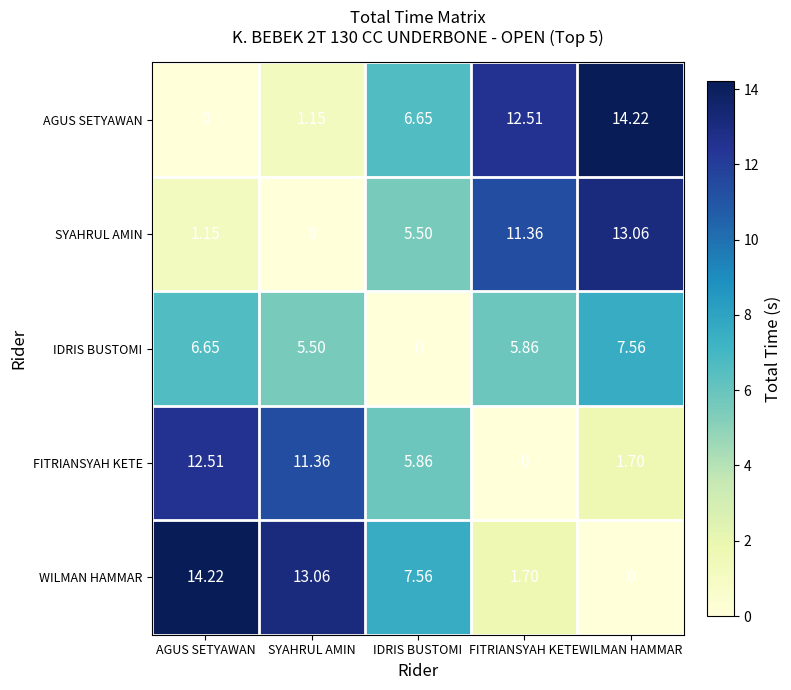

Which series has the largest total across all categories?

WILMAN HAMMAR